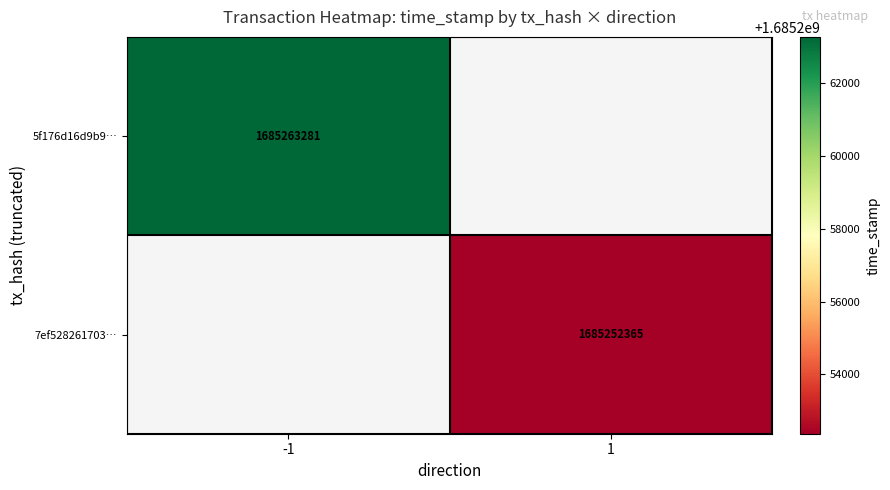

Rank the series at 1 from highest to lowest value.

5f176d16d9b9…, 7ef528261703…